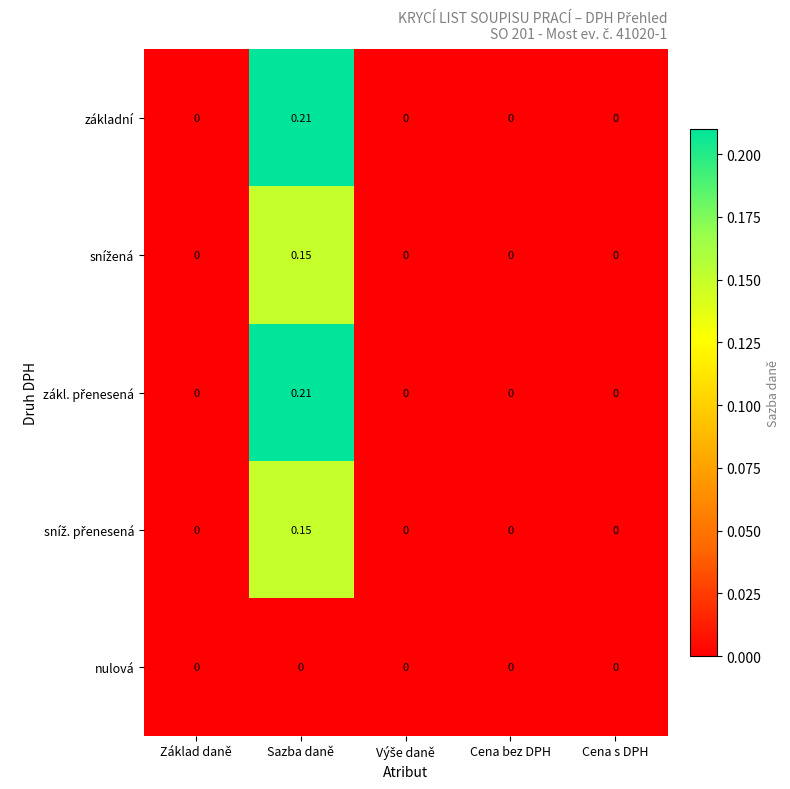

At which category does the chart reach its peak across all series?

Sazba daně